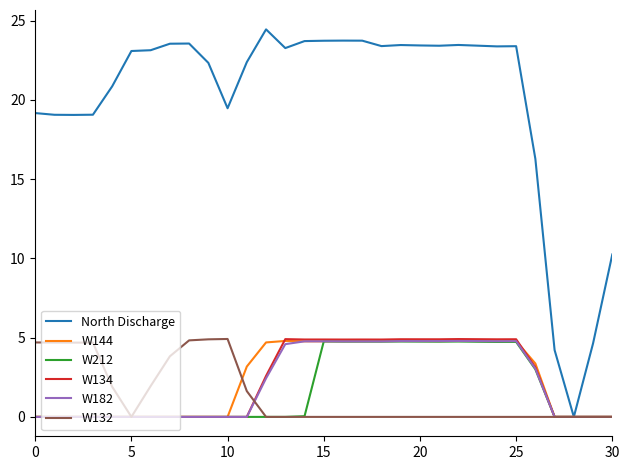

Which series has the largest total across all categories?

North Discharge